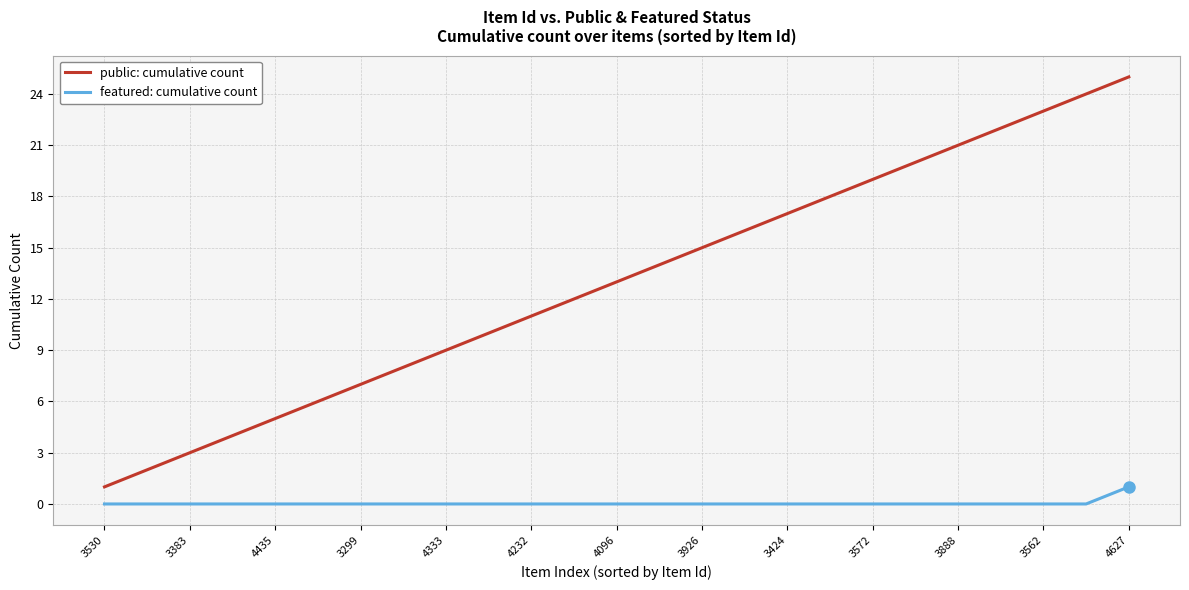

Which series has the largest total across all categories?

public: cumulative count